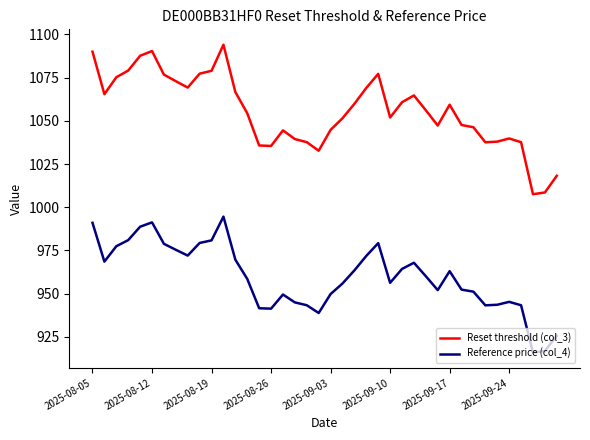

Does the chart have visible grid lines?

No